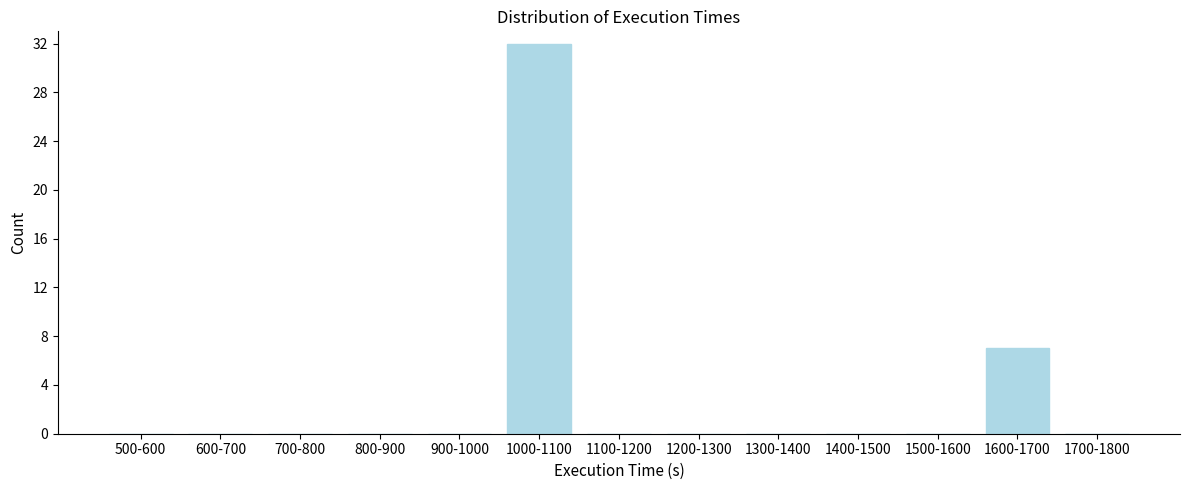

Reading left to right, what are all the values shown in this chart?

500-600=0	600-700=0	700-800=0	800-900=0	900-1000=0	1000-1100=32	1100-1200=0	1200-1300=0	1300-1400=0	1400-1500=0	1500-1600=0	1600-1700=7	1700-1800=0